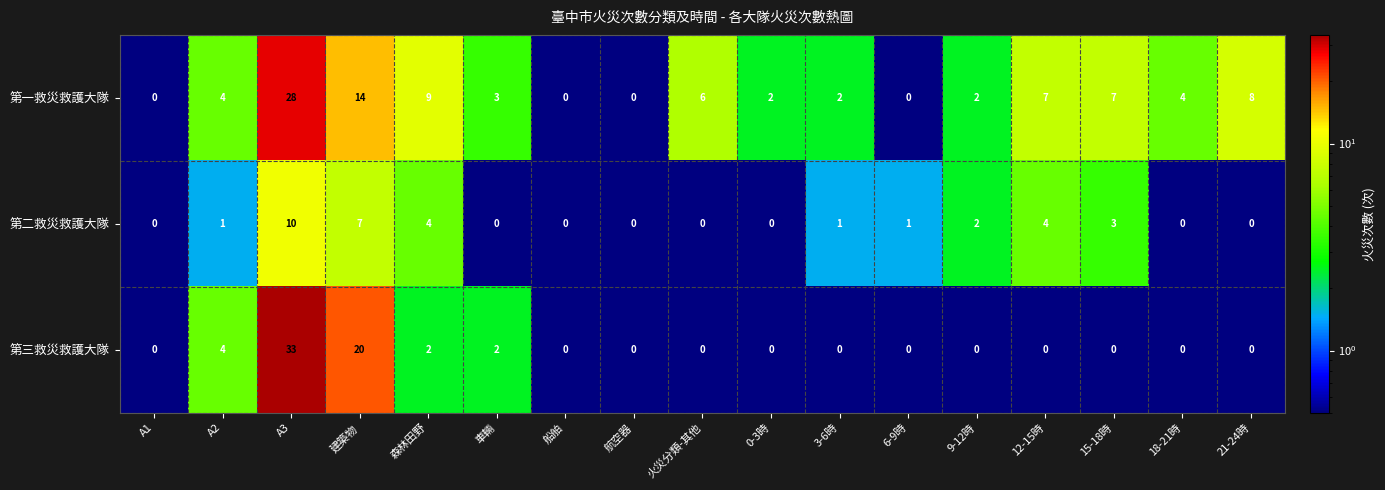

Is the value of 第二救災救護大隊 at A1 greater than the value of 第三救災救護大隊 at 建築物?

No